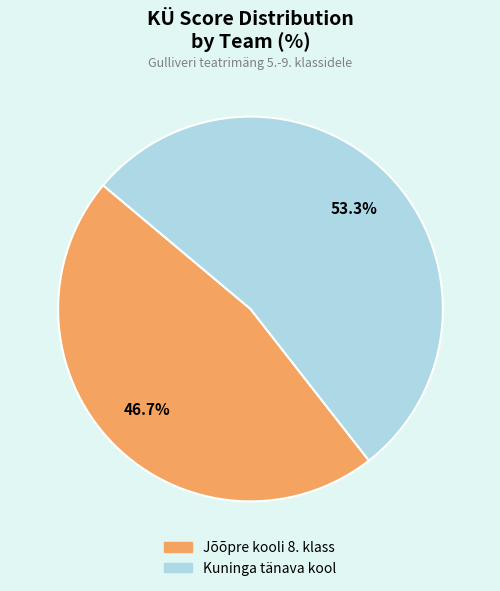

To the nearest percent, what percentage of the pie is Kuninga tänava kool?

53%